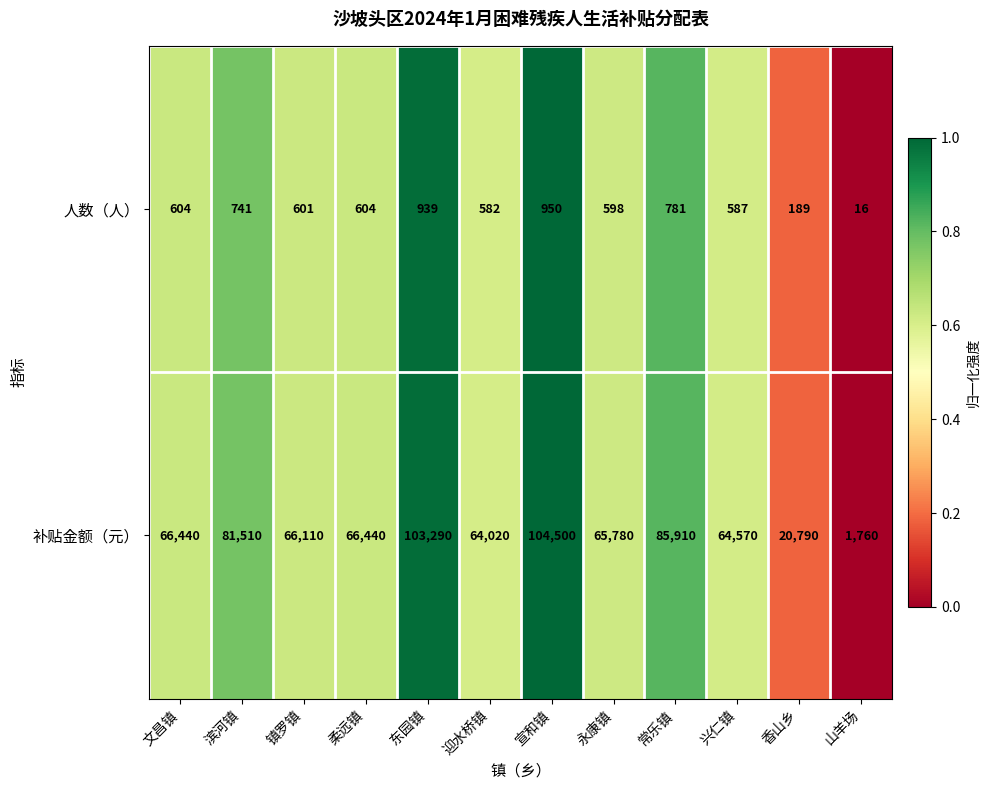

At 镇罗镇, list the series in order from smallest to largest.

人数（人）, 补贴金额（元）